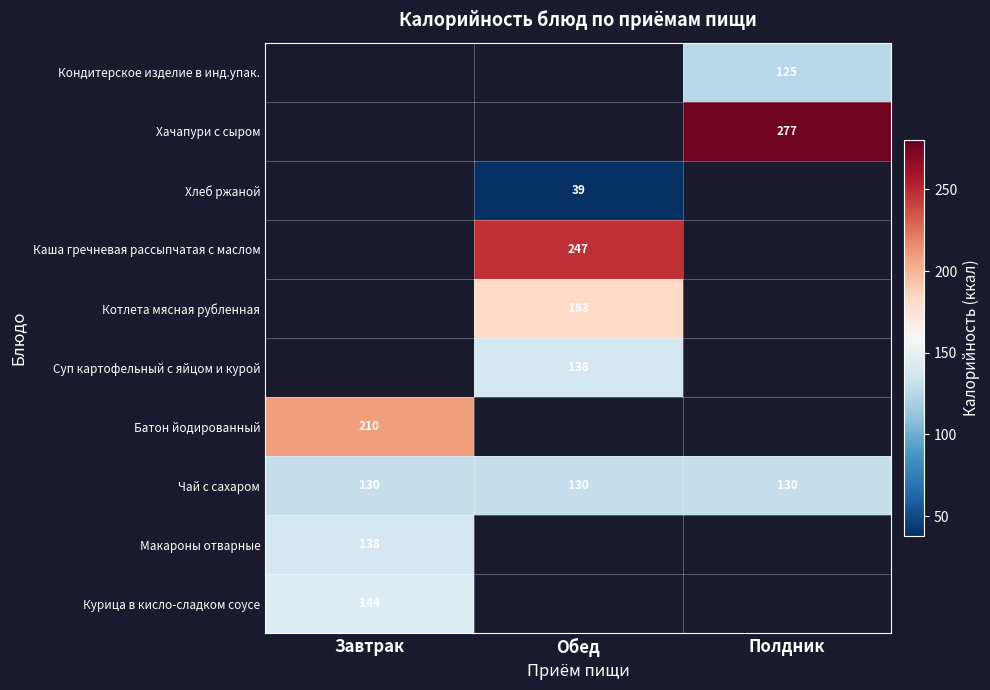

Which label corresponds to the largest value in the chart?

Полдник